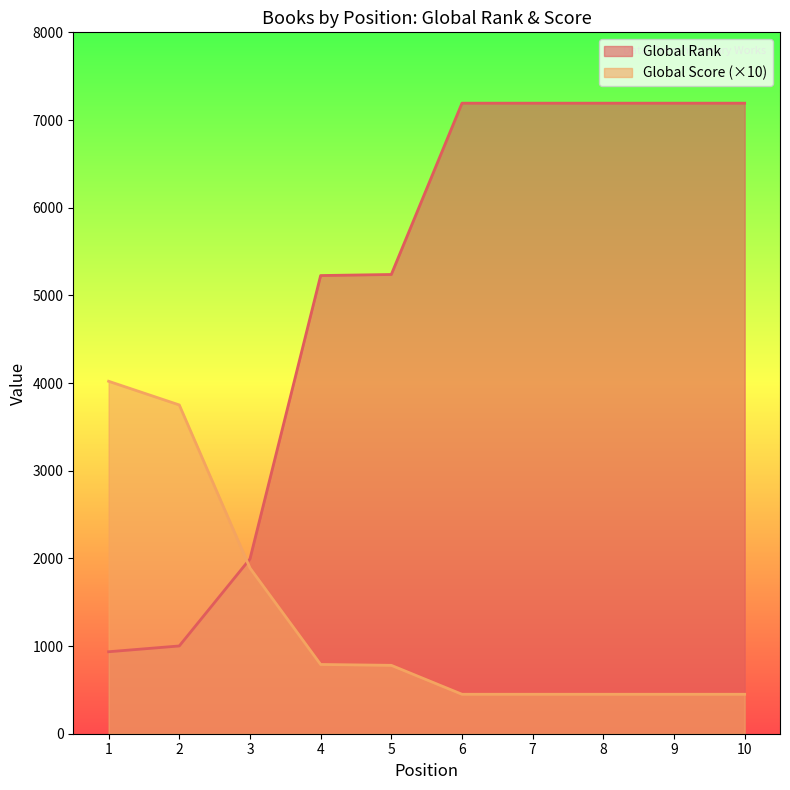

Which has a higher value, 10 or 1?

10